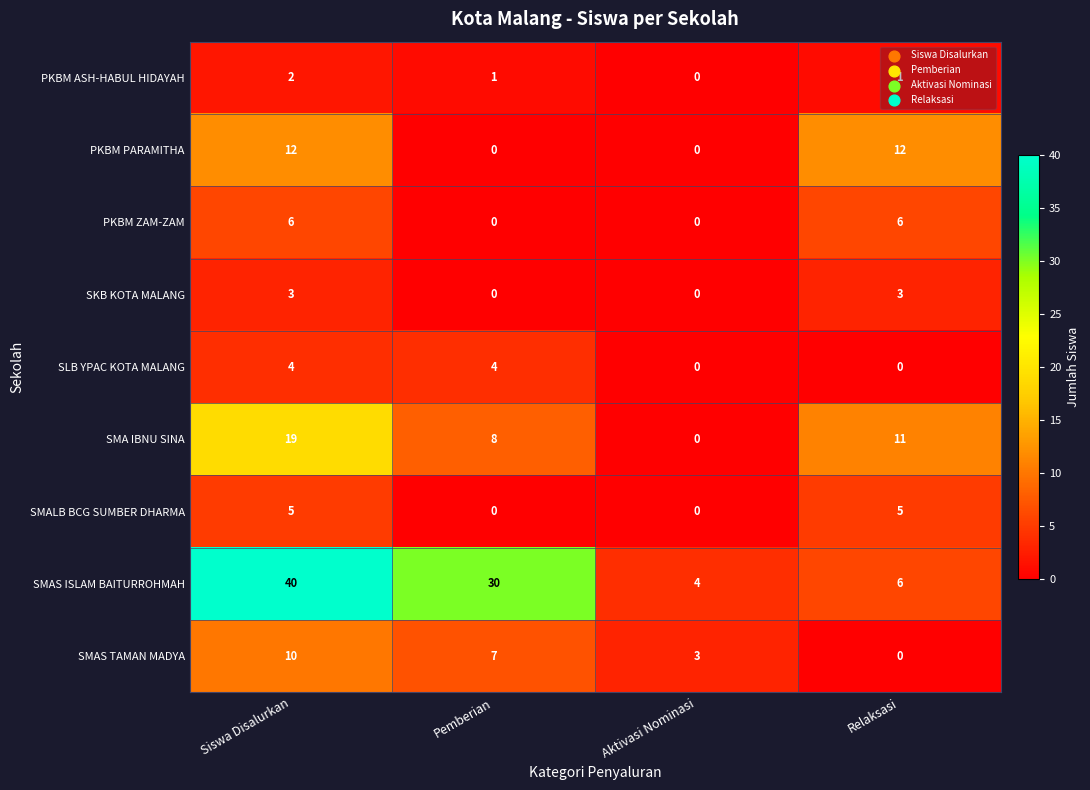

Which series has the widest spread of values?

SMAS ISLAM BAITURROHMAH